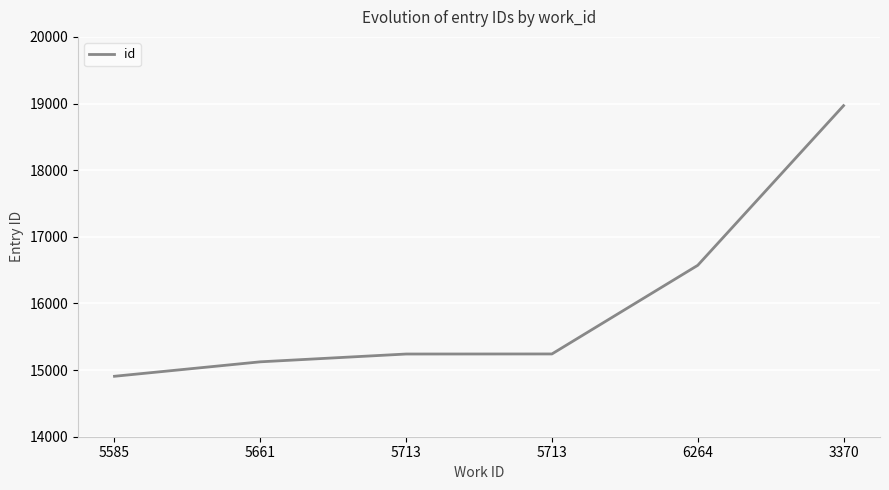

Does the chart display data point markers on the line(s)?

No